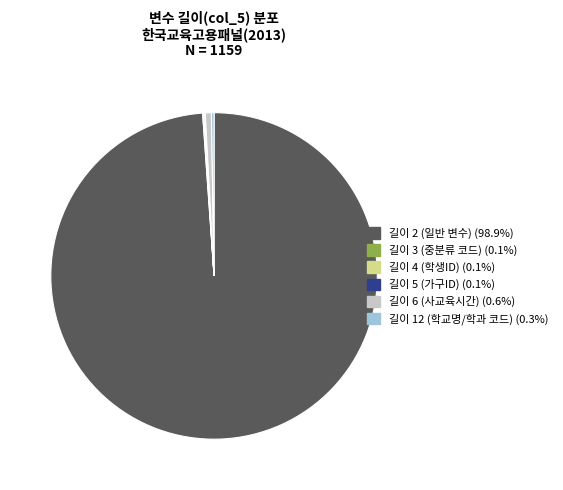

Is there any slice that represents more than half of the pie?

Yes